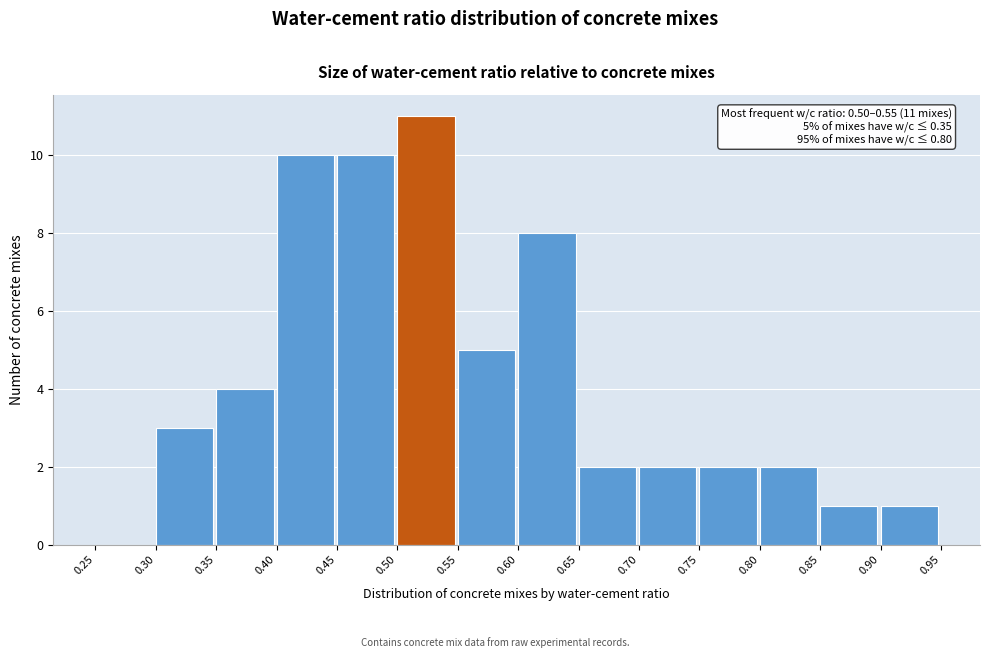

Over which range of the x-axis is the bar tallest?

0.50 to 0.55